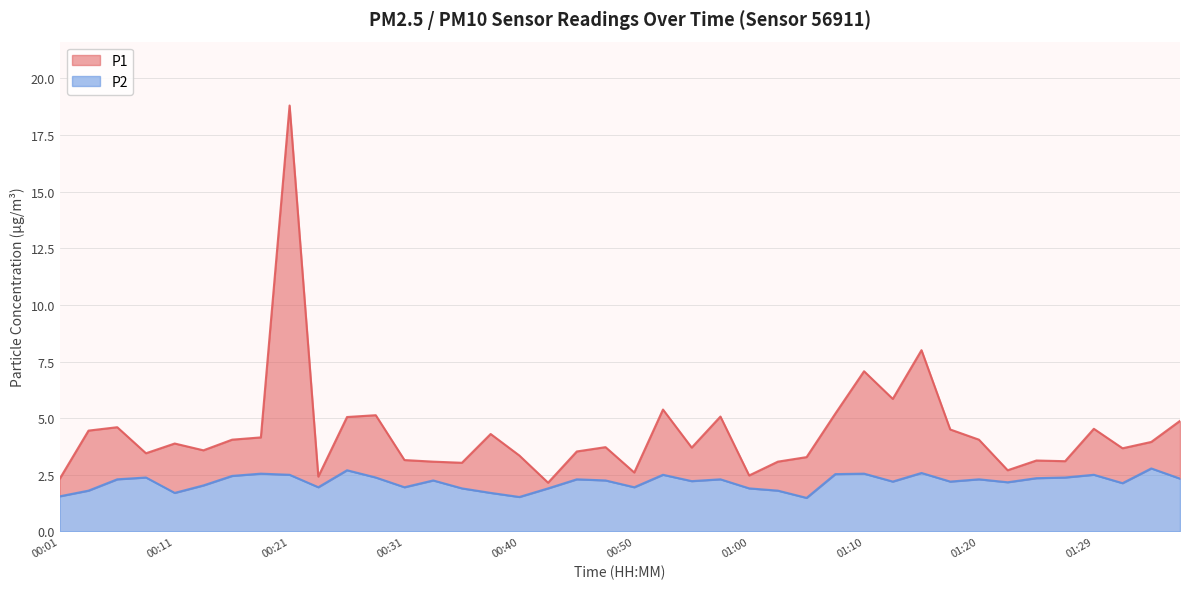

The value of P2 at 00:45 is 3.9. True or false?

False